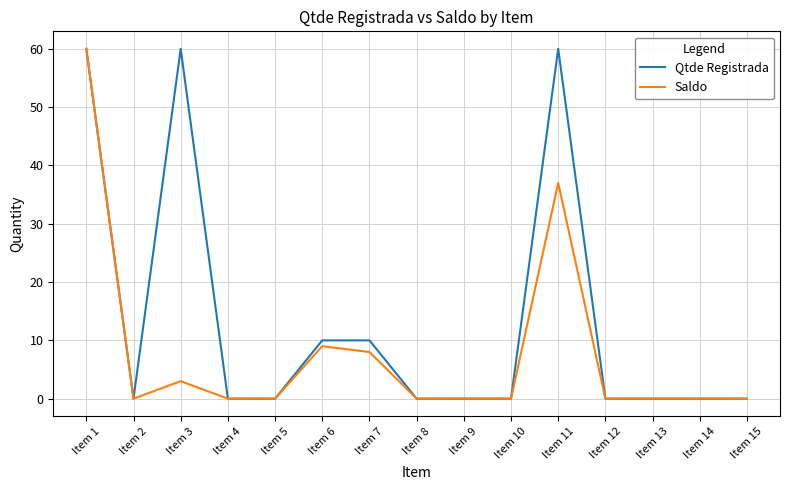

Which series has the largest total across all categories?

Qtde Registrada